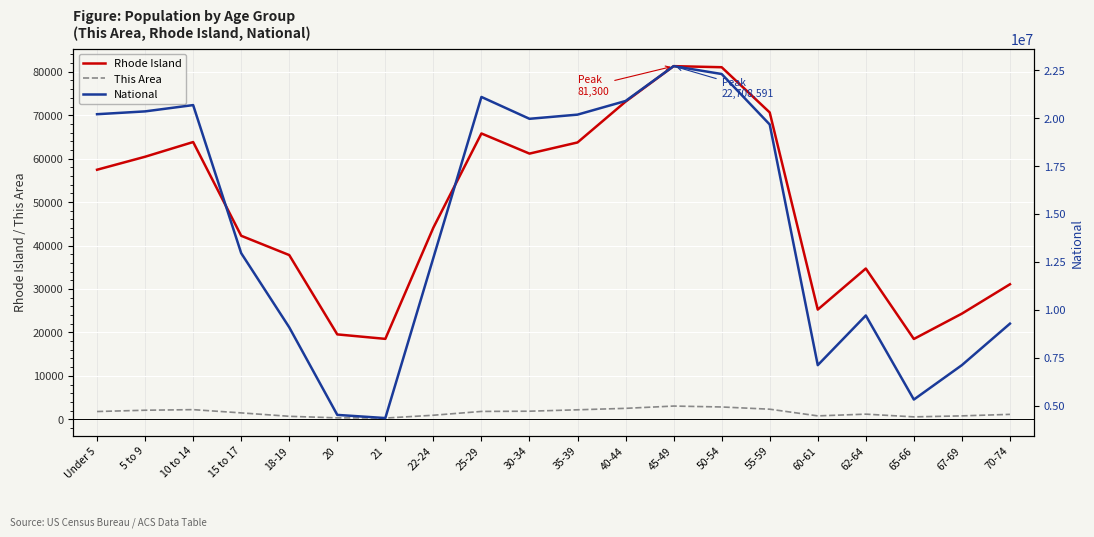

What is the highest value of the Rhode Island series?

81300